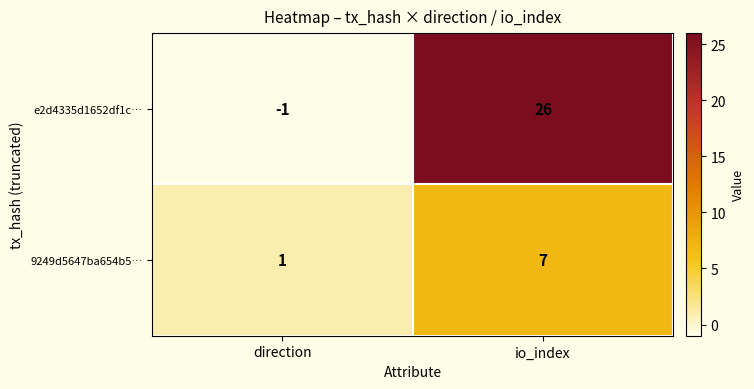

List the series in order of their overall mean, lowest first.

9249d5647ba654b5…, e2d4335d1652df1c…